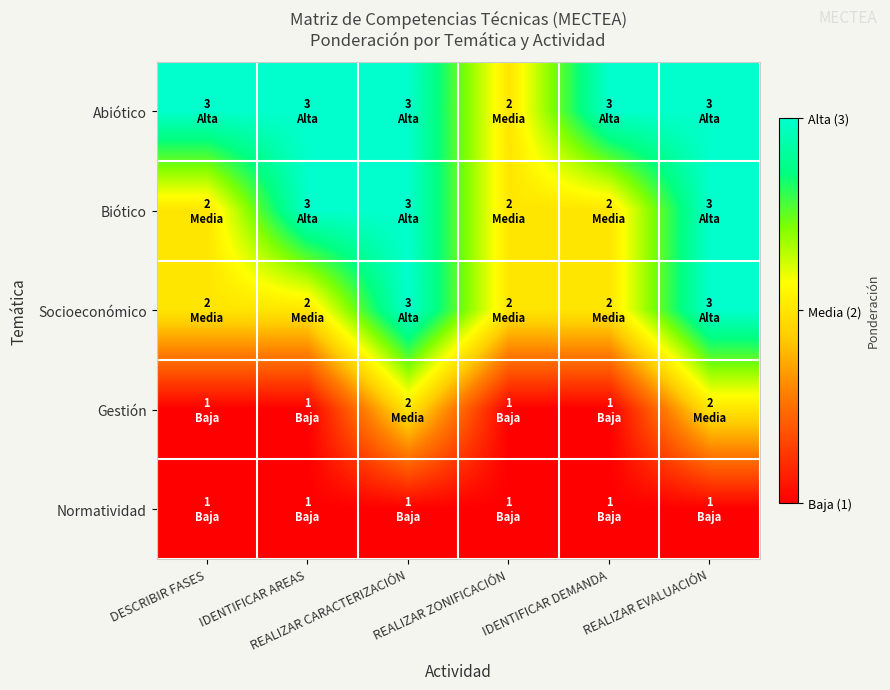

Between IDENTIFICAR AREAS and REALIZAR CARACTERIZACIÓN, which series saw the biggest shift?

Socioeconómico